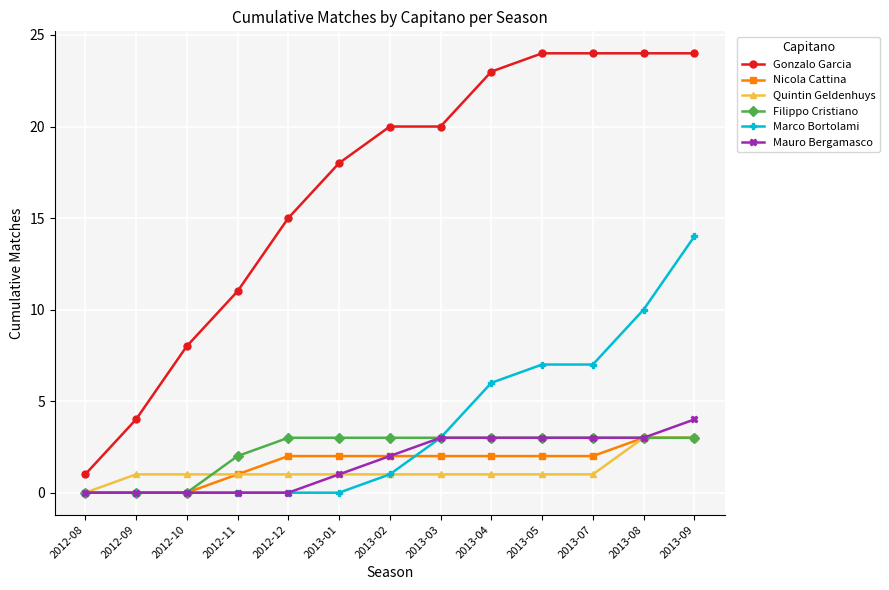

How many Nicola Cattina values are between 1 and 2?

8